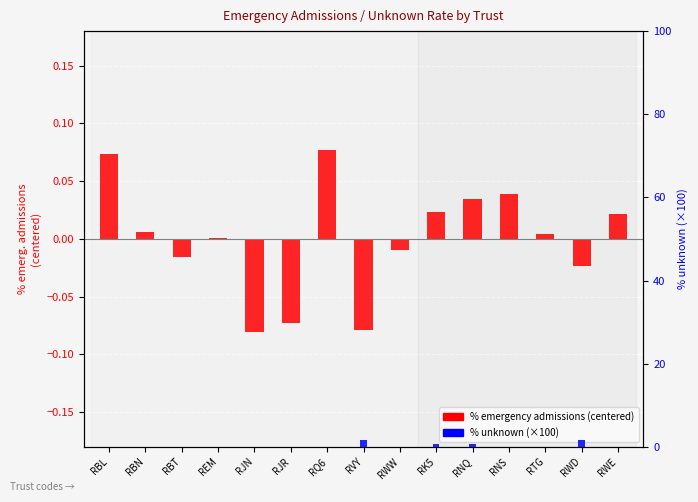

Which series changed the most between RBL and RNS?

% emergency admissions (centered)